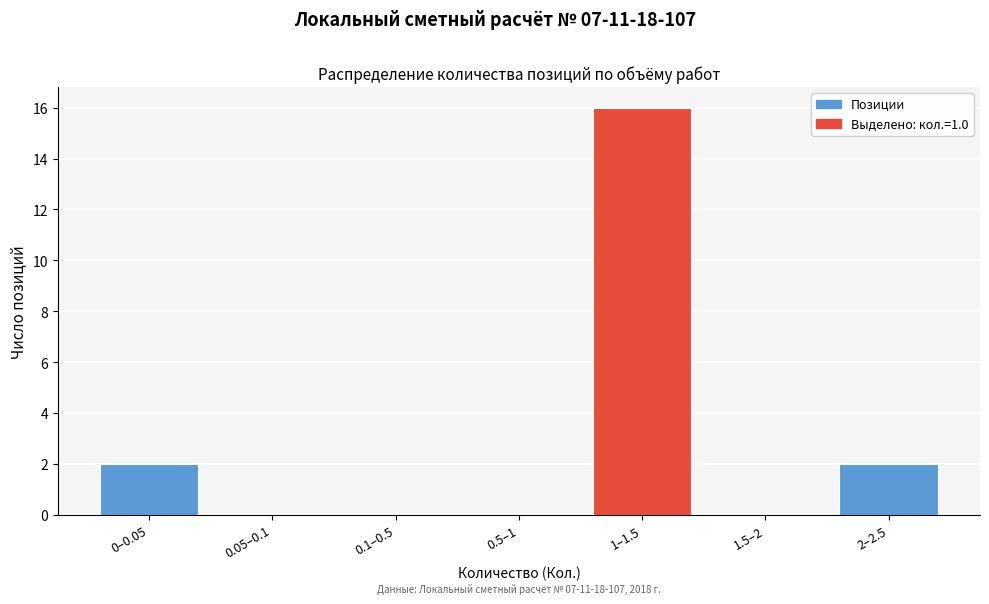

Reading left to right, what are all the values shown in this chart?

0–0.05=2	0.05–0.1=0	0.1–0.5=0	0.5–1=0	1–1.5=16	1.5–2=0	2–2.5=2